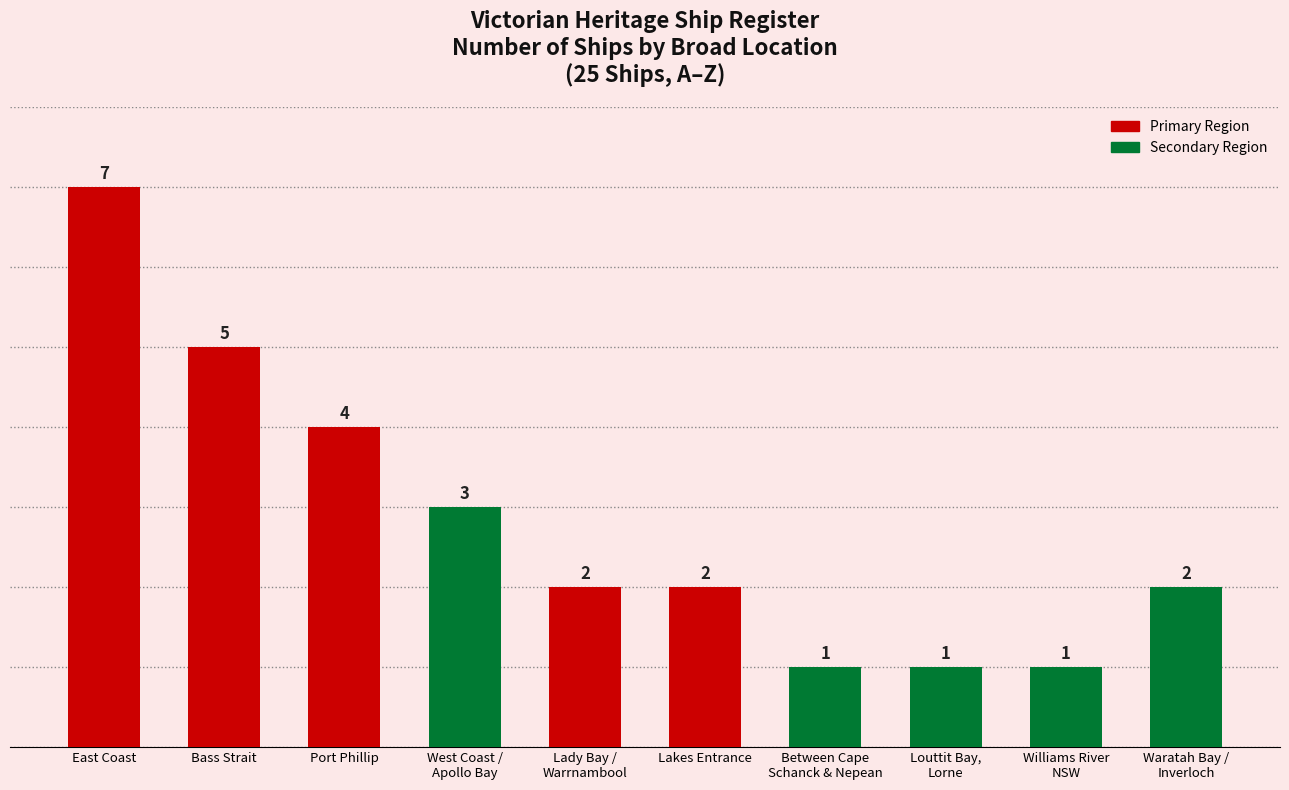

Between East Coast and Port Phillip, which is larger?

East Coast